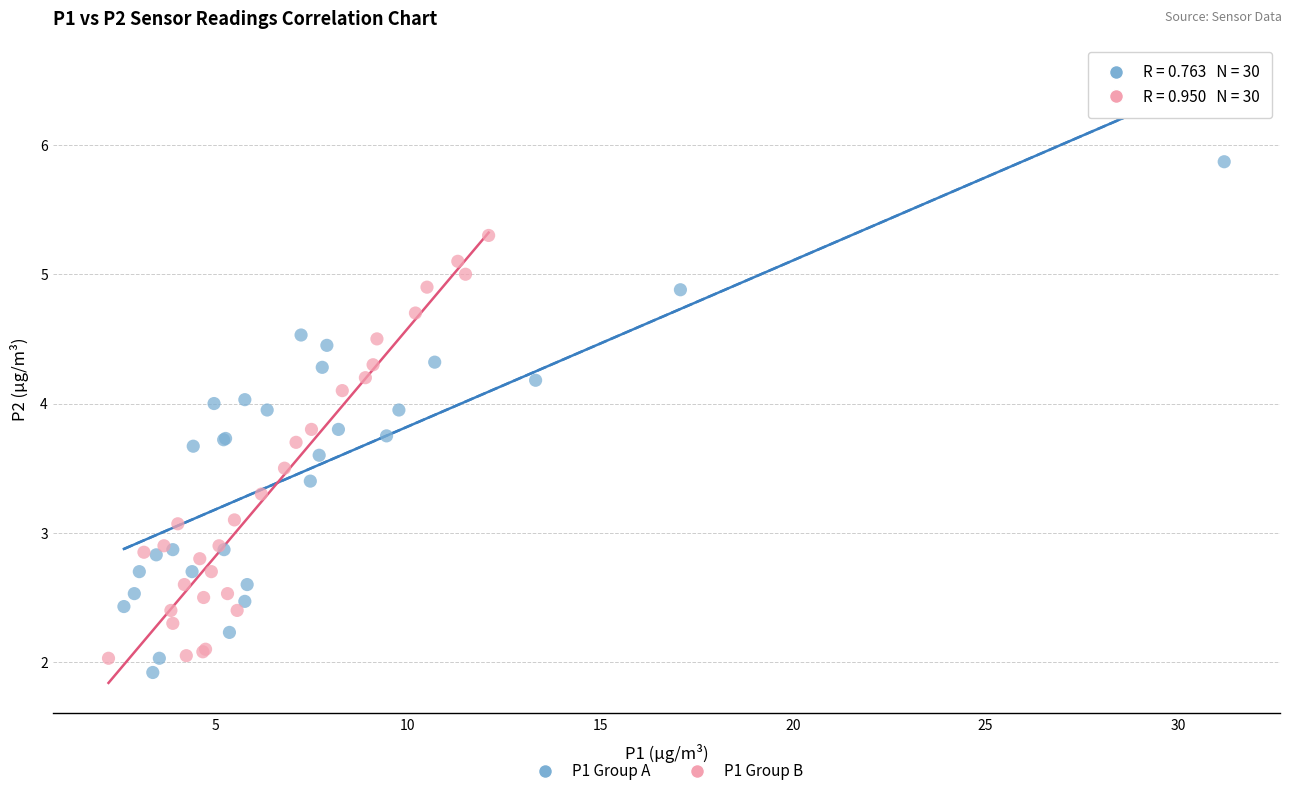

Which series has the widest spread of Y values?

P1 Group A